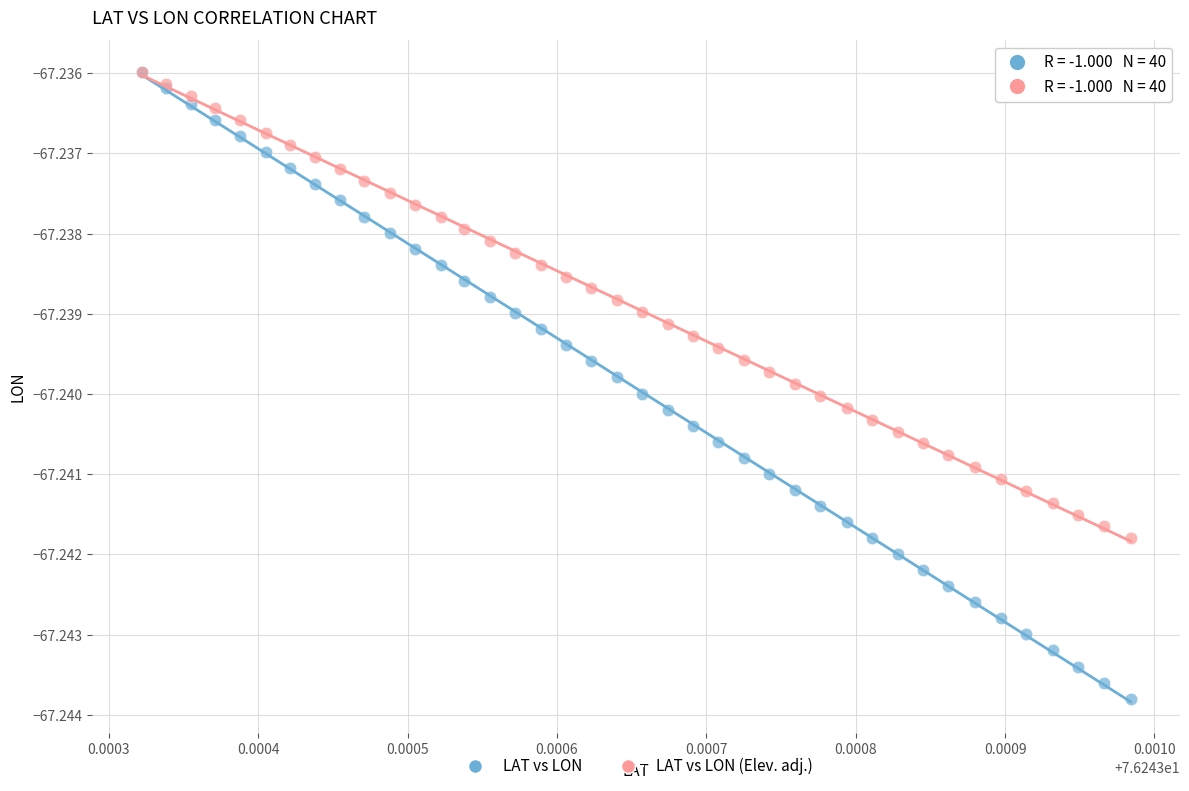

What are all the series names shown in the legend?

LAT vs LON, LAT vs LON (Elev. adj.)